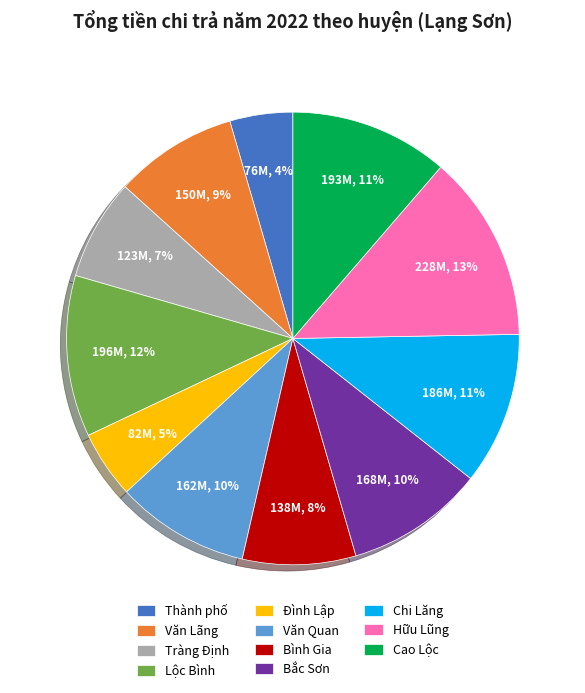

What percentage is the Lộc Bình slice, to the nearest percent?

12%